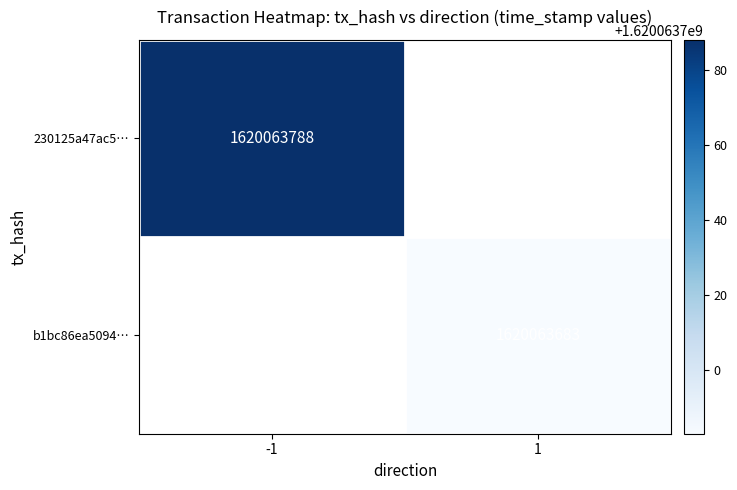

Between 0 and 1, which is larger?

1